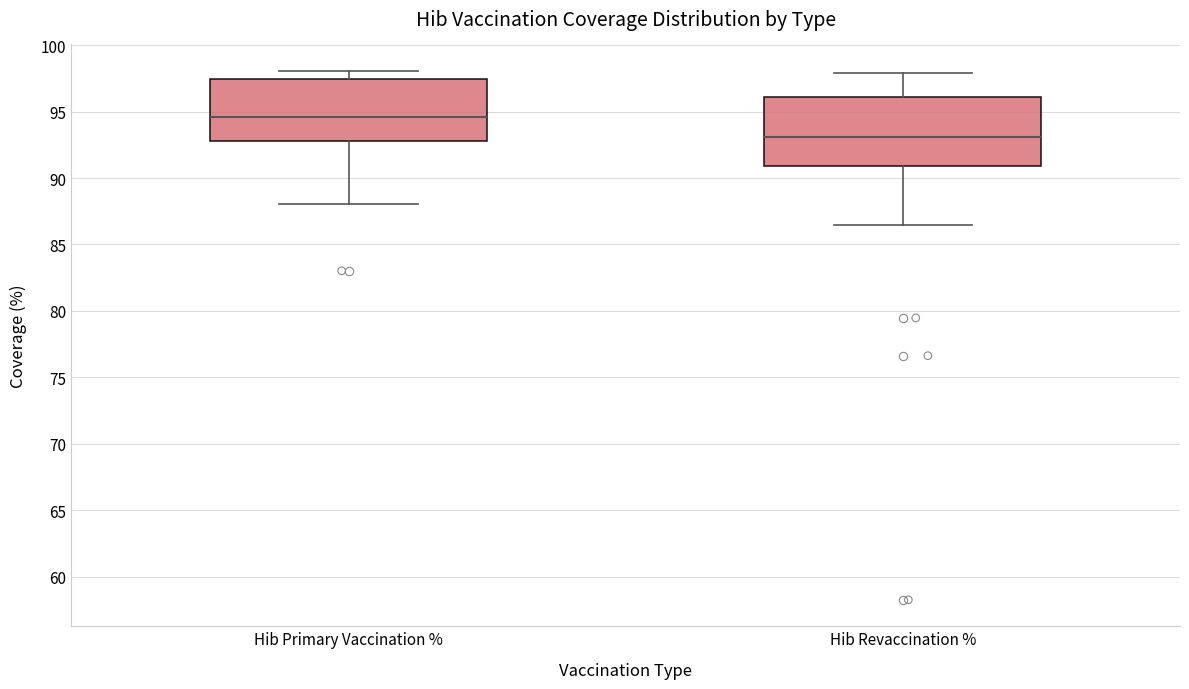

Which box is the tallest, from its lower edge to its upper edge?

Hib Revaccination %